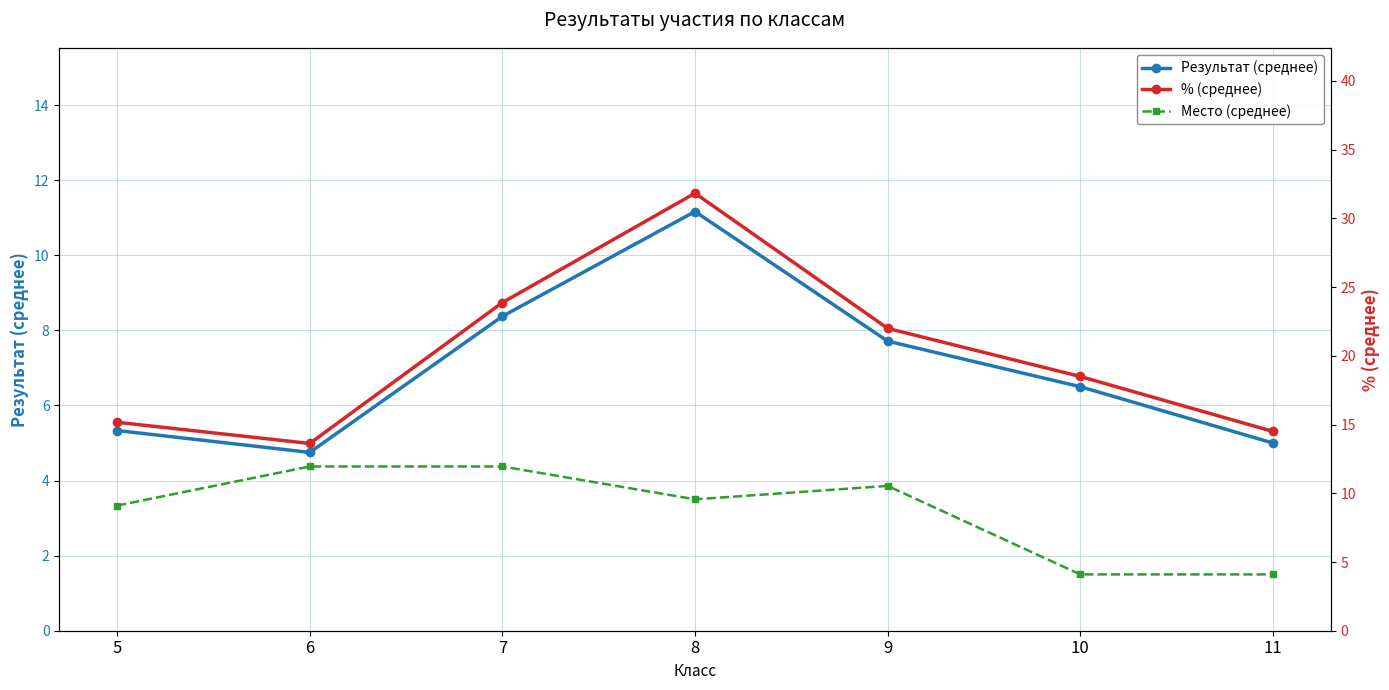

Which label corresponds to the smallest value in the chart?

10